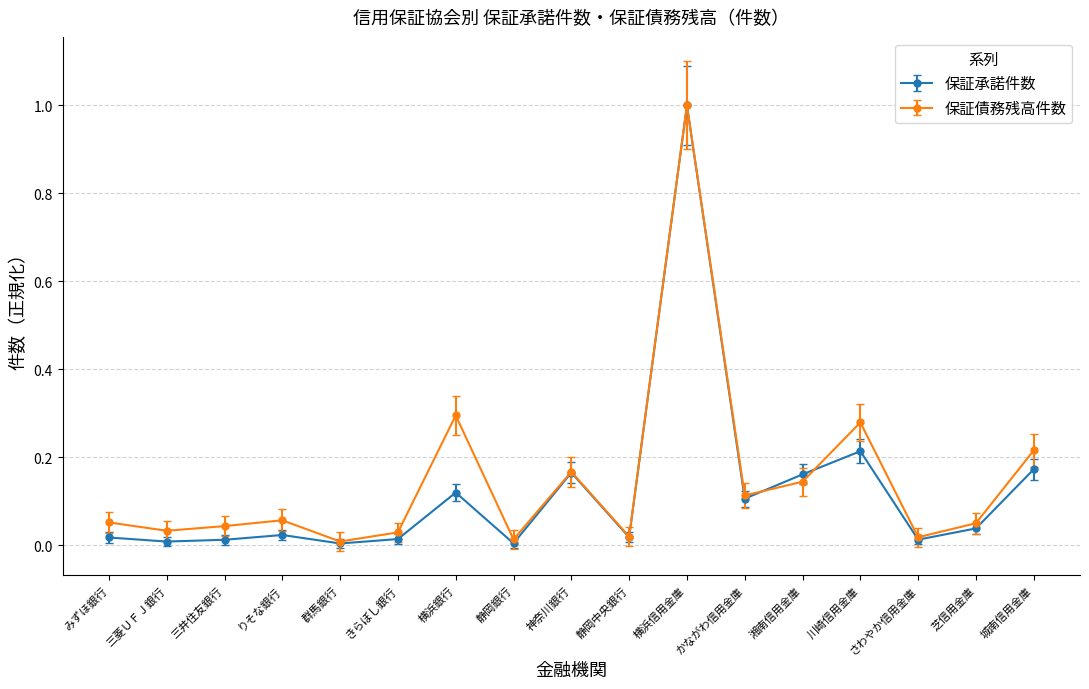

Which series has the widest spread of values?

保証承諾件数